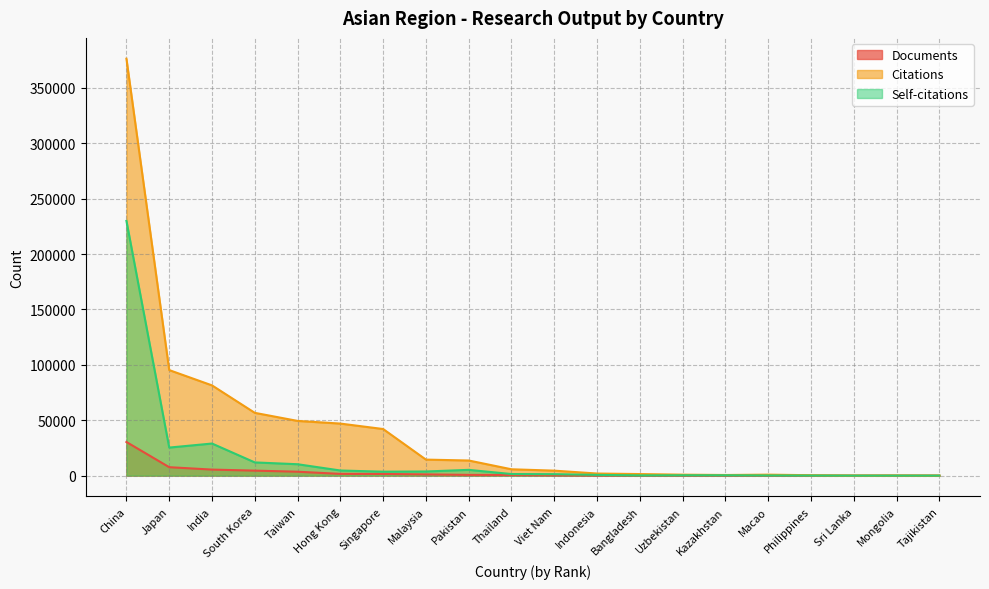

The Self-citations series shows 26 at Philippines. True or false?

False